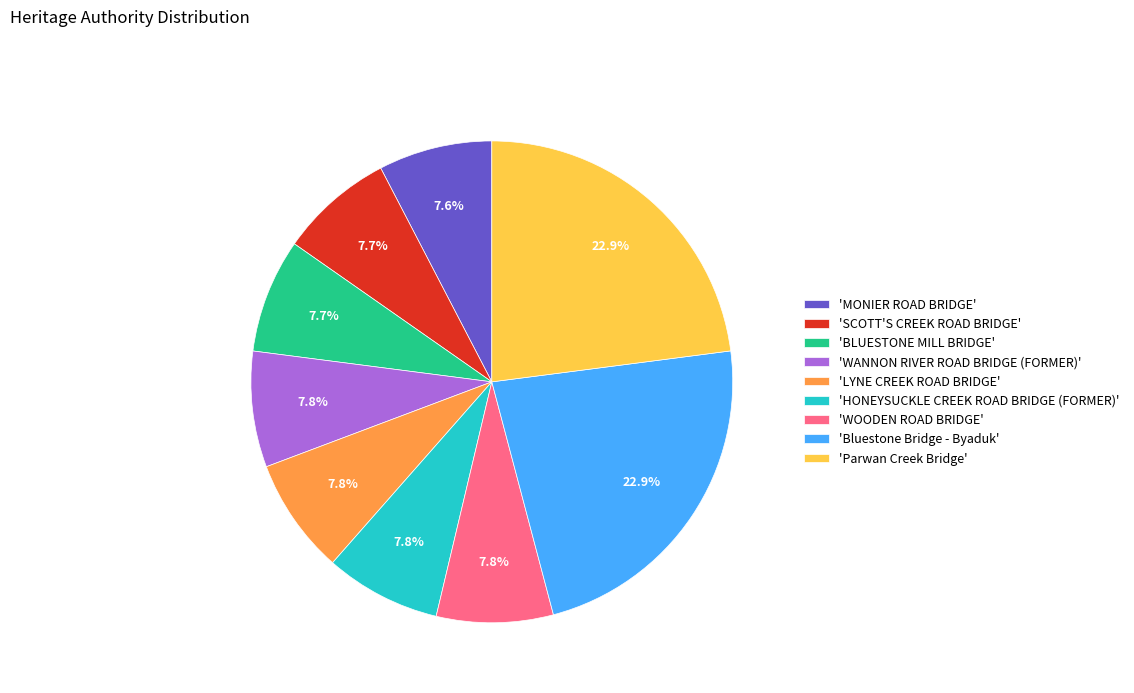

Is there a majority slice in this chart?

No